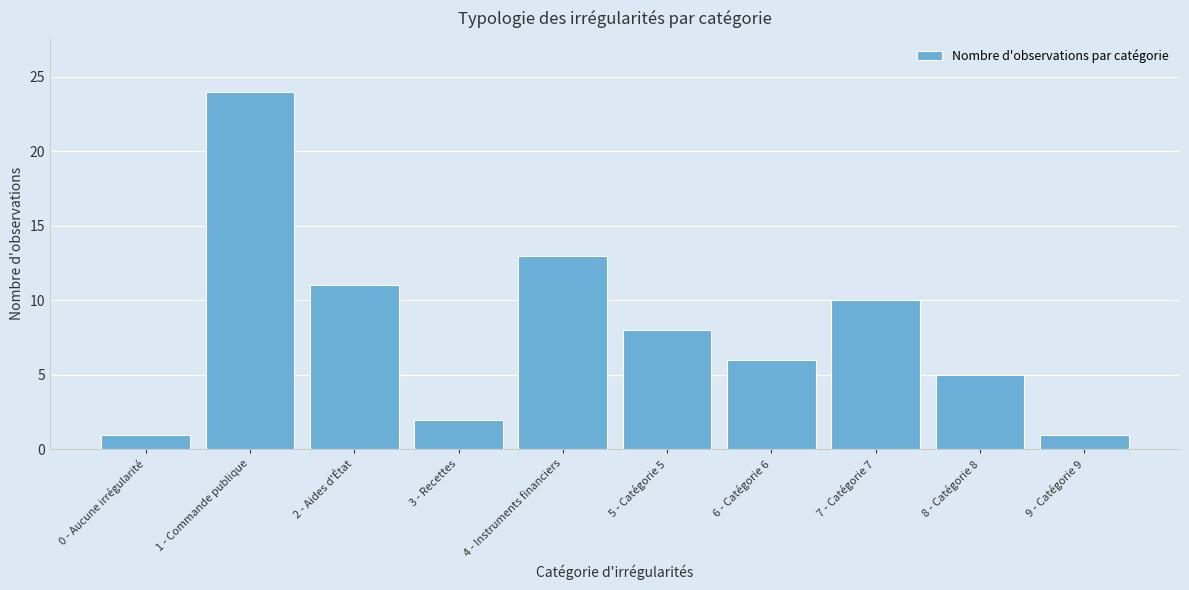

Reading left to right, transcribe all the data shown in this chart.

1	24	11	2	13	8	6	10	5	1